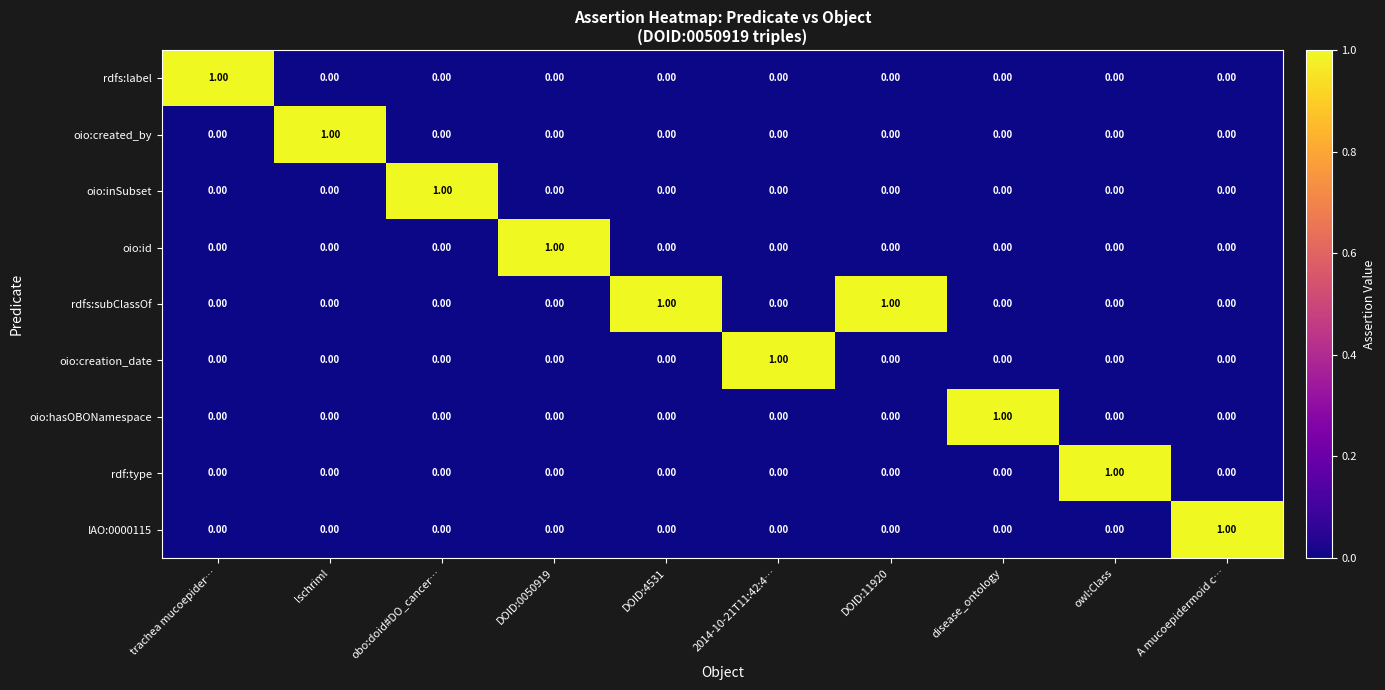

Which series has the largest total across all categories?

rdfs:subClassOf